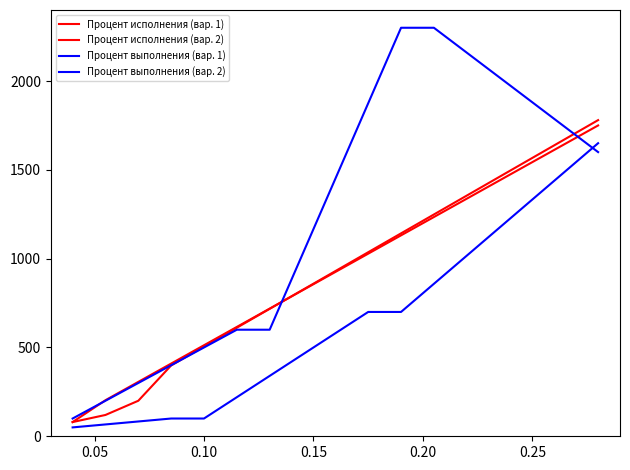

Does the chart display data point markers on the line(s)?

No